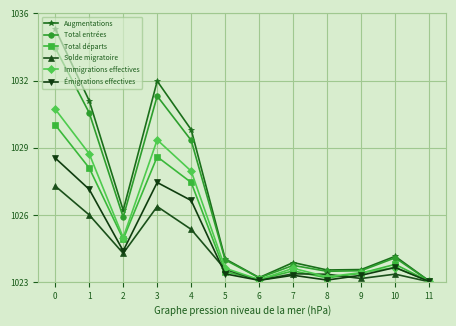

Reading right to left, transcribe all the data shown in this chart.

Augmentations: 60	1250	610	590	949	222	1125	7376	9726	3480	8777	12257
Total entrées: 55	1177	555	526	810	210	1076	6860	9002	3143	8192	11335
Total départs: 38	862	432	207	544	130	505	4823	6067	2084	5523	7607
Solde migratoire: 22	388	178	383	405	92	620	2553	3659	1396	3254	4650
Immigrations effectives: 48	706	462	258	671	123	675	5371	6883	2156	6212	8368
Émigrations effectives: 35	711	333	103	333	90	402	3951	4823	1515	4490	6005